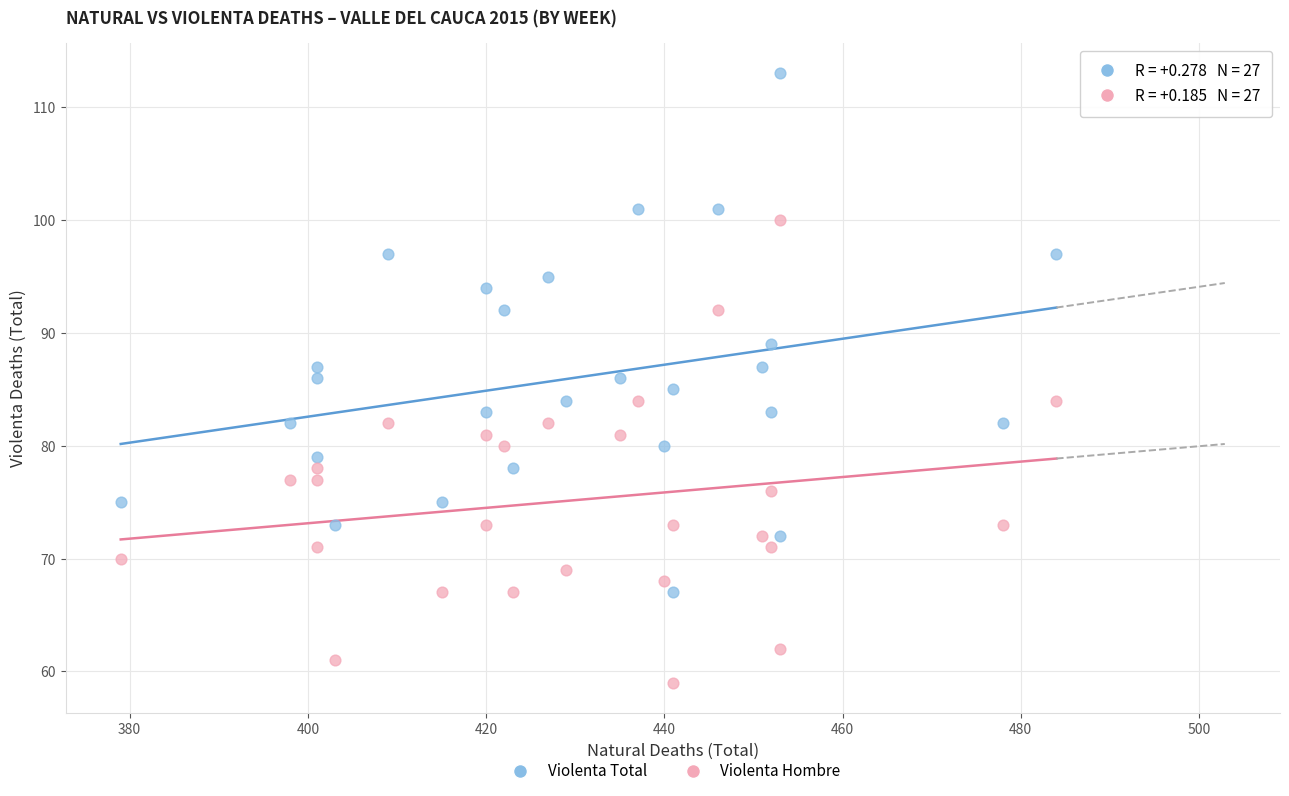

Across all data points, what is the range of Y values (max minus min)?

54